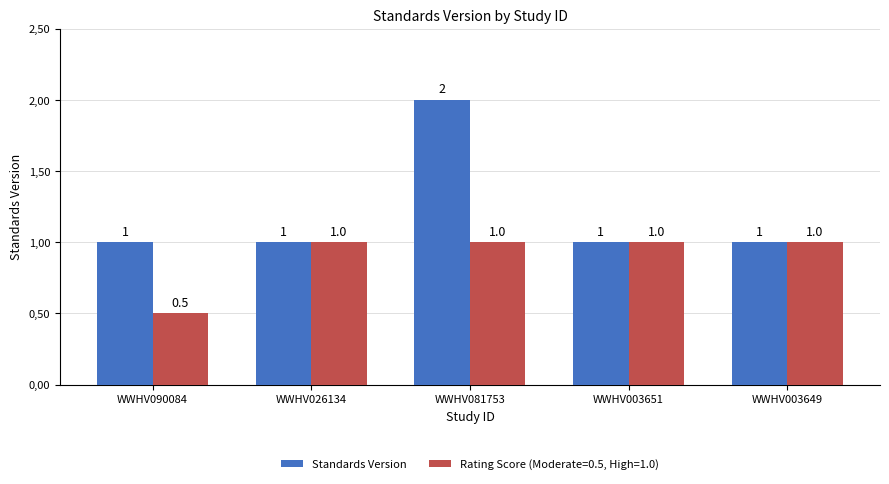

Are the bars grouped side by side (vs. stacked)?

Yes